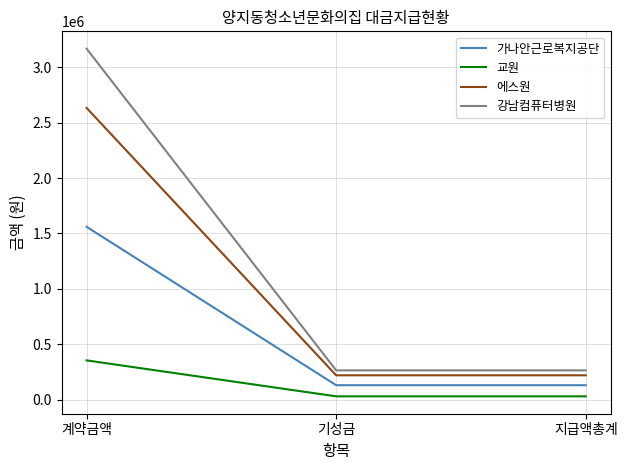

How many lines are shown in the chart?

4